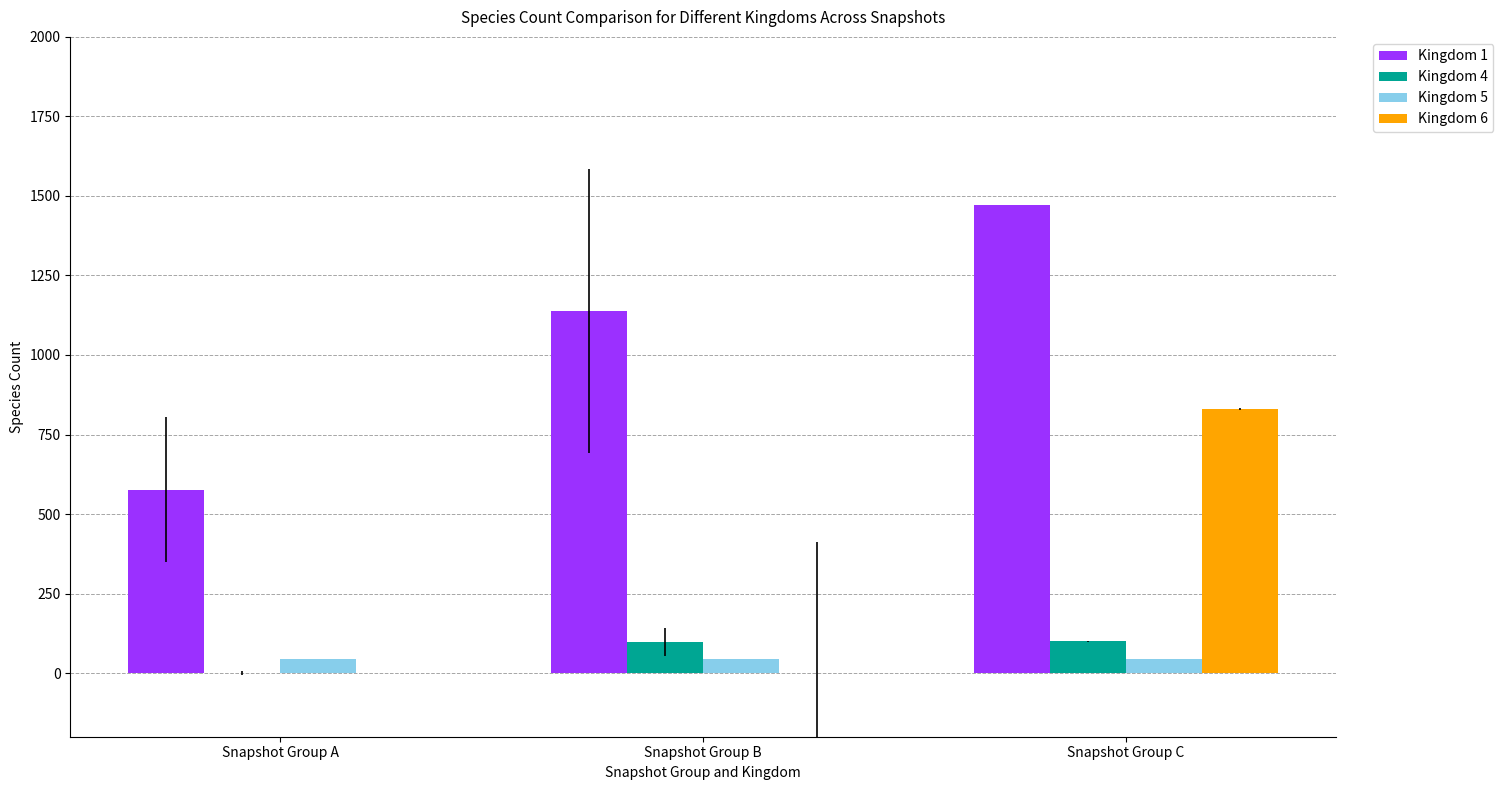

Which series has the largest total across all categories?

Kingdom 1